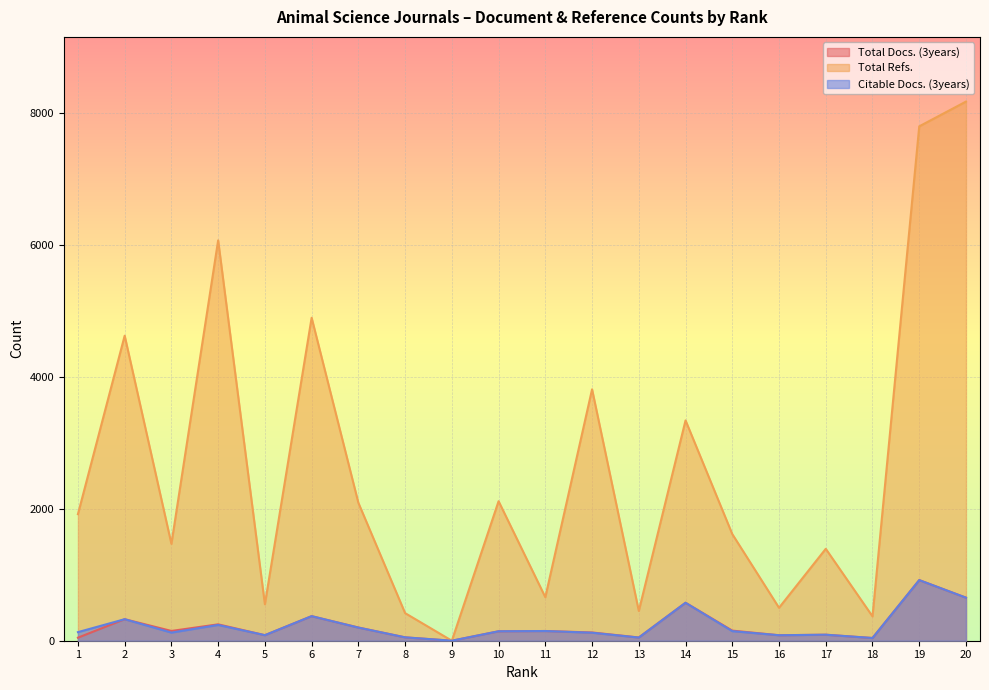

How many lines are shown in the chart?

3